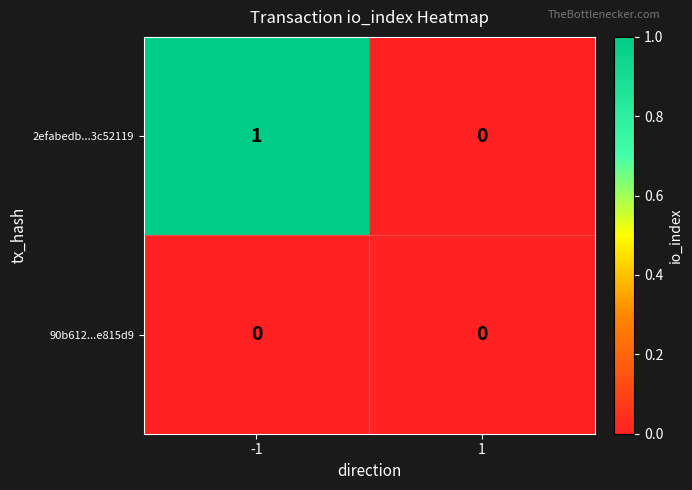

At which category is the sum across all series the highest?

-1